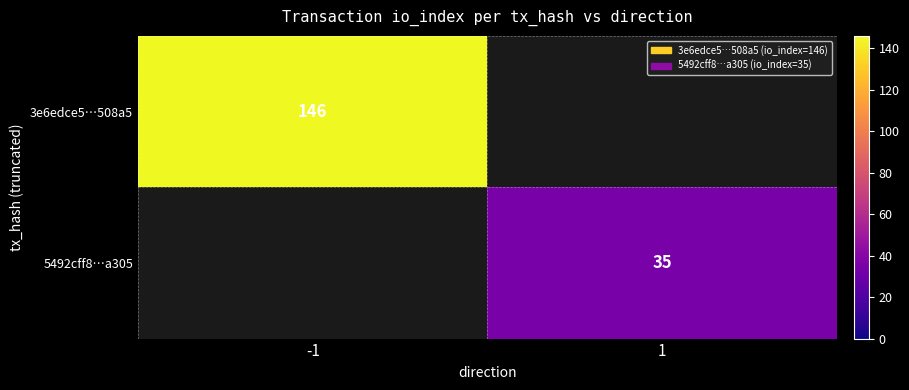

Is the value of 3e6edce5…508a5 at -1 greater than the value of 5492cff8…a305 at 1?

Yes